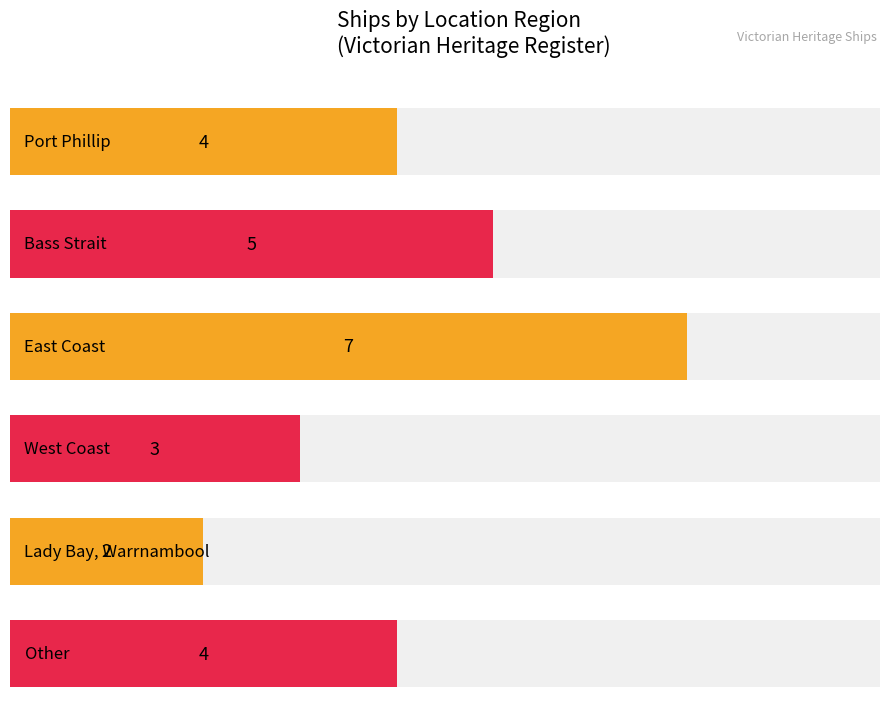

What is the smallest value displayed?

2